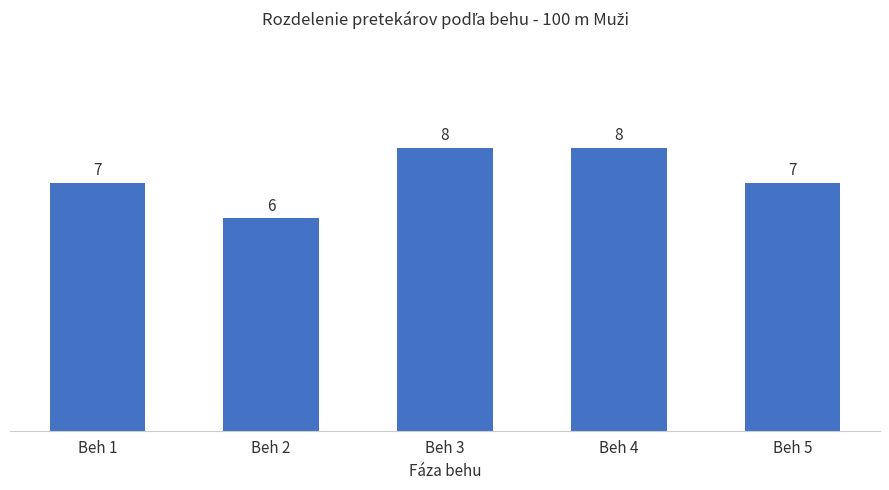

How many bars are there in total?

5